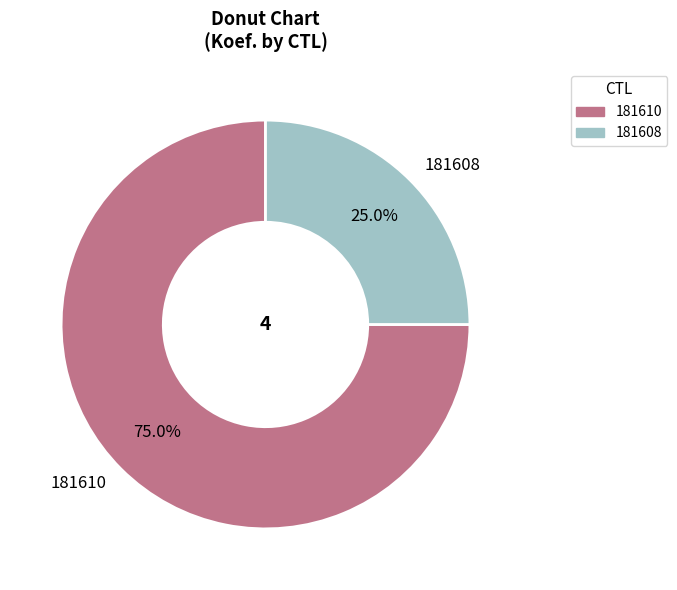

Do 181608 and 181610 together represent more than half of the pie?

Yes